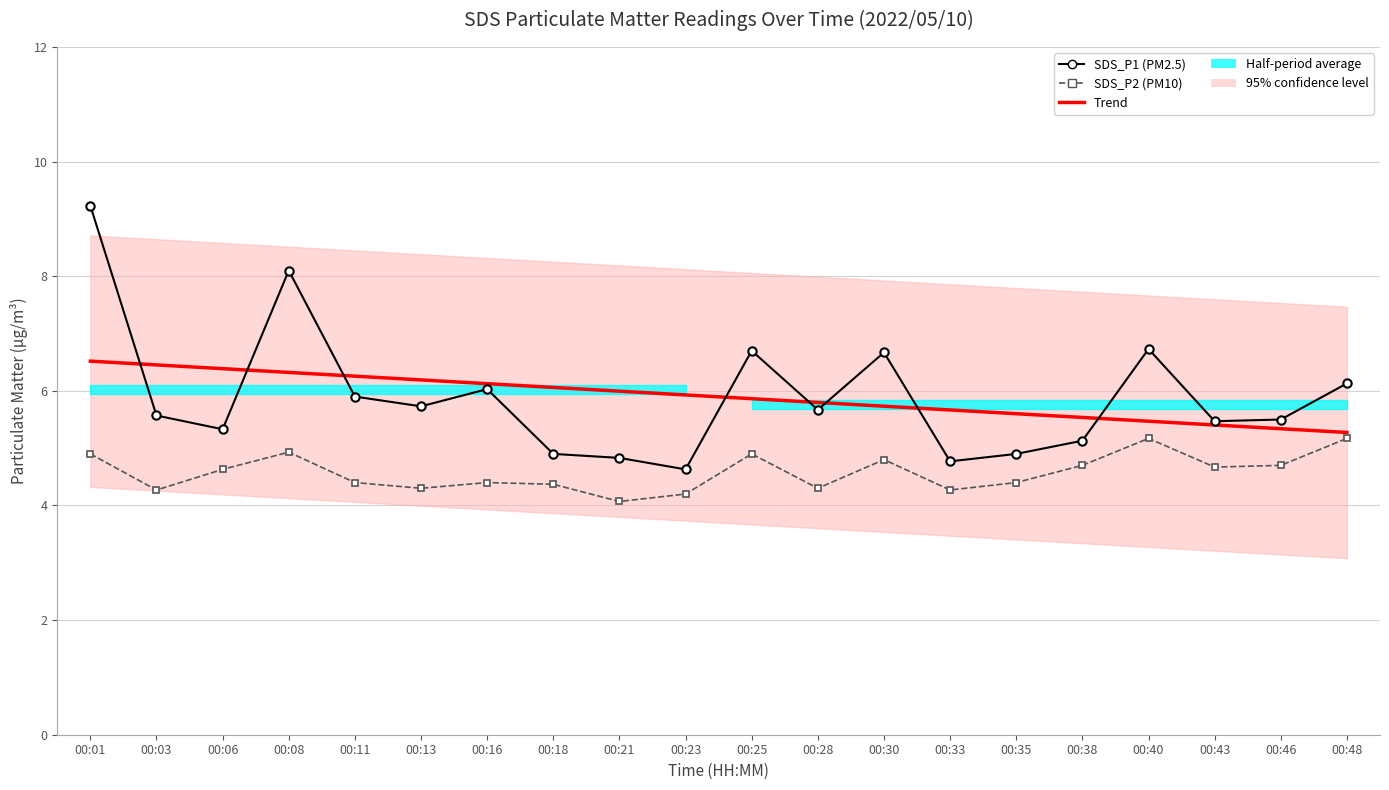

Reading right to left, list all the values displayed in this chart.

Trend: 5.3	5.3	5.4	5.5	5.5	5.6	5.7	5.7	5.8	5.9	5.9	6.0	6.1	6.1	6.2	6.3	6.3	6.4	6.5	6.5
SDS_P1 (PM2.5): 6.1	5.5	5.5	6.7	5.1	4.9	4.8	6.7	5.7	6.7	4.6	4.8	4.9	6.0	5.7	5.9	8.1	5.3	5.6	9.2
SDS_P2 (PM10): 5.2	4.7	4.7	5.2	4.7	4.4	4.3	4.8	4.3	4.9	4.2	4.1	4.4	4.4	4.3	4.4	4.9	4.6	4.3	4.9